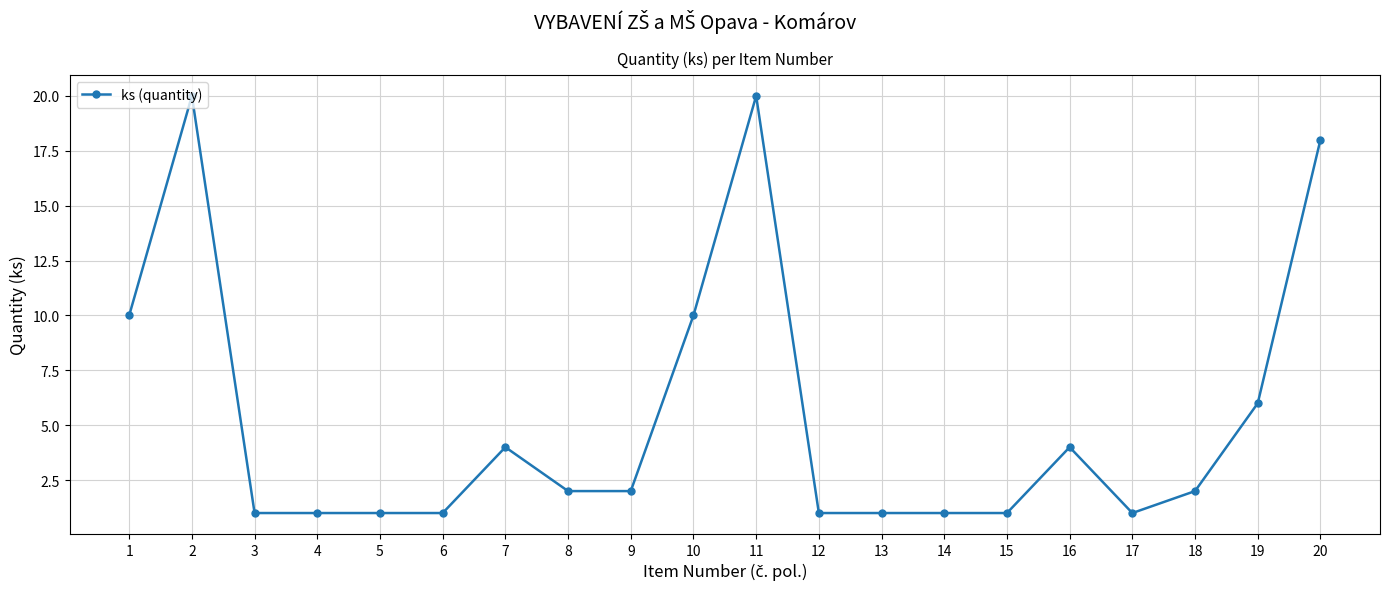

What is the maximum value shown in the chart?

20